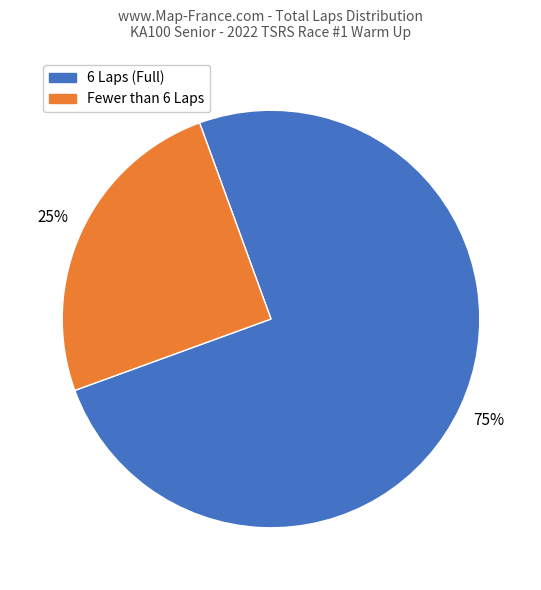

Is there a majority slice in this chart?

Yes